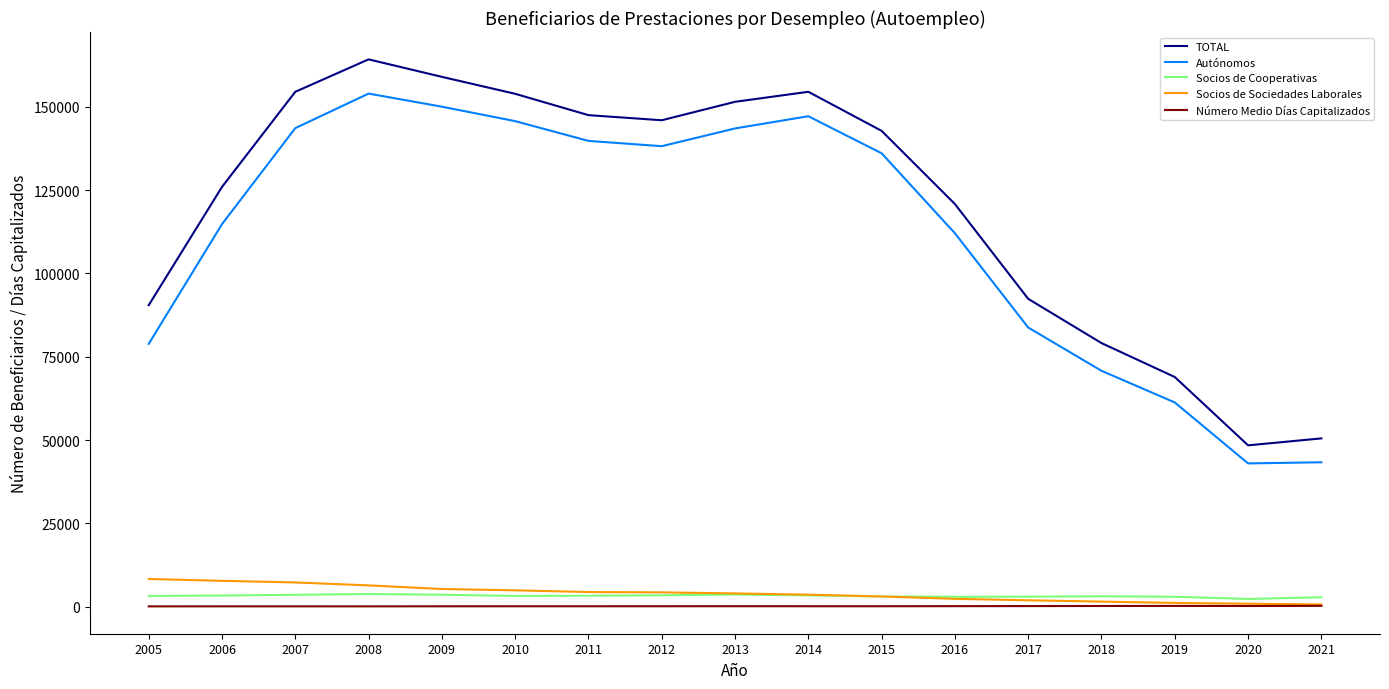

What is the minimum value shown in the chart?

127